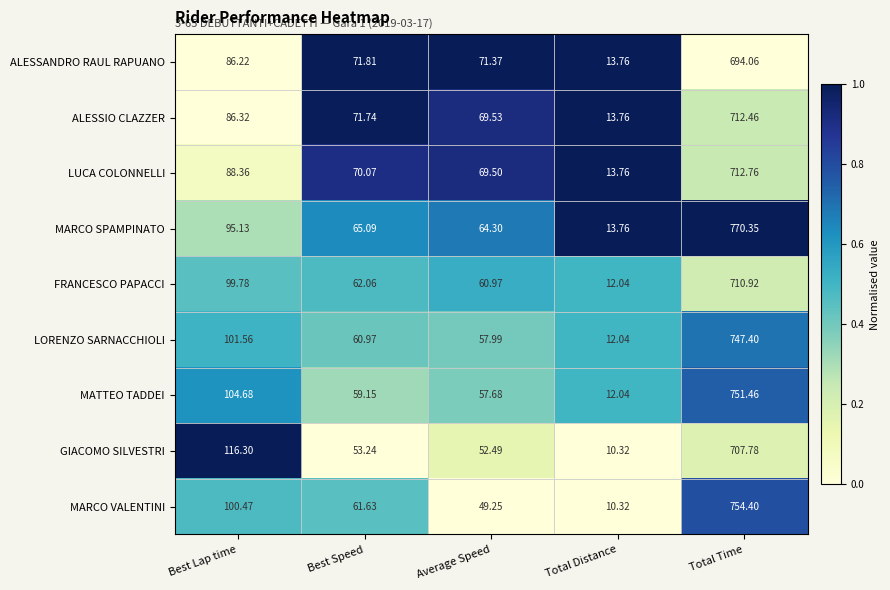

Which series has the largest range (max minus min)?

MARCO SPAMPINATO